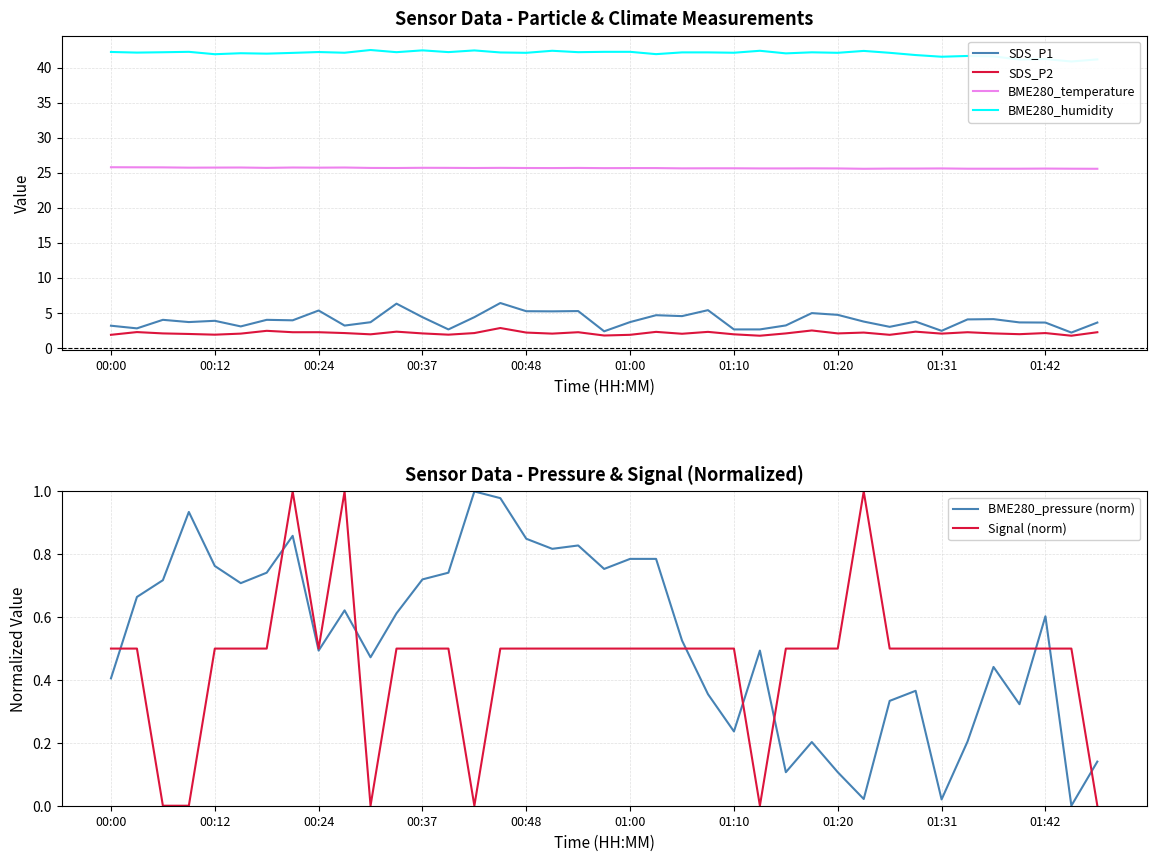

What are all the series names shown in the legend?

SDS_P1, SDS_P2, BME280_temperature, BME280_humidity, BME280_pressure (norm), Signal (norm)